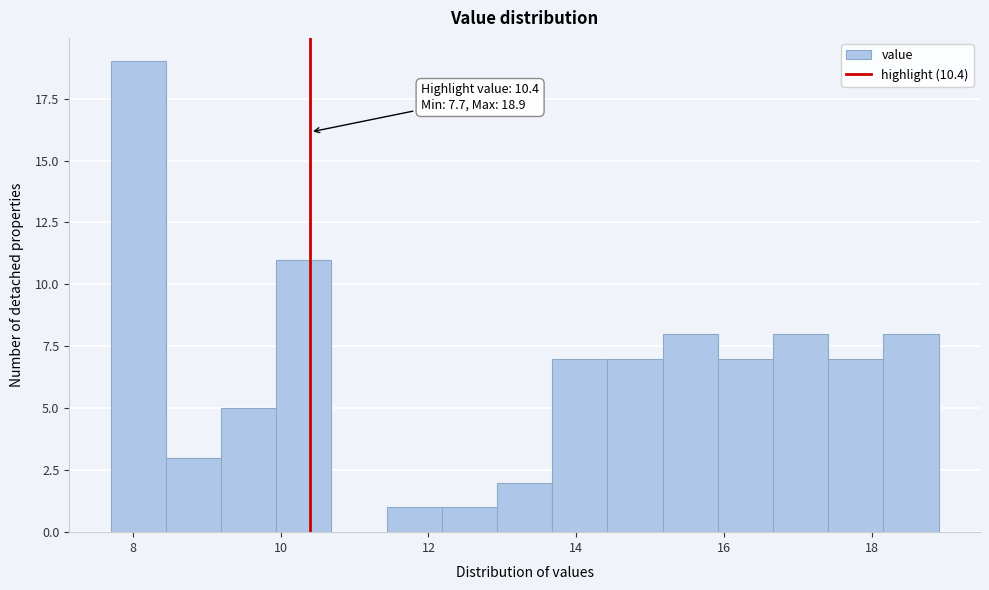

Around what value on the x-axis is the tallest bar? Give the approximate position of its centre, as read against the axis.

8.0